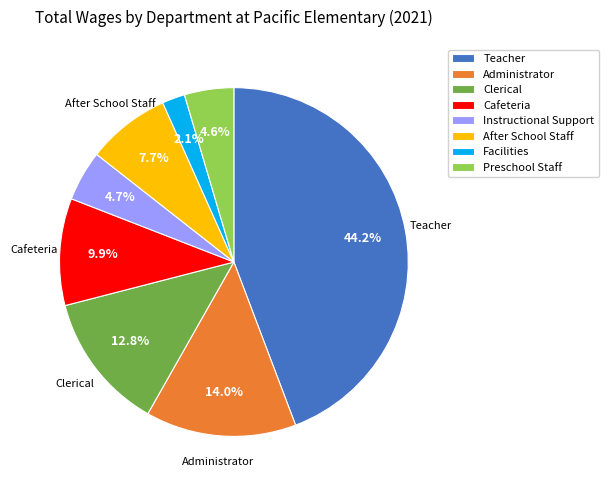

How much of the chart is everything except Preschool Staff?

95.4%